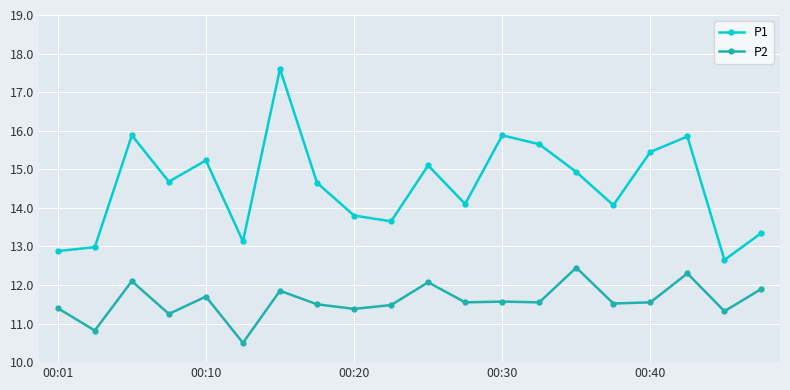

True or false: P2 and P1 intersect in this chart.

False